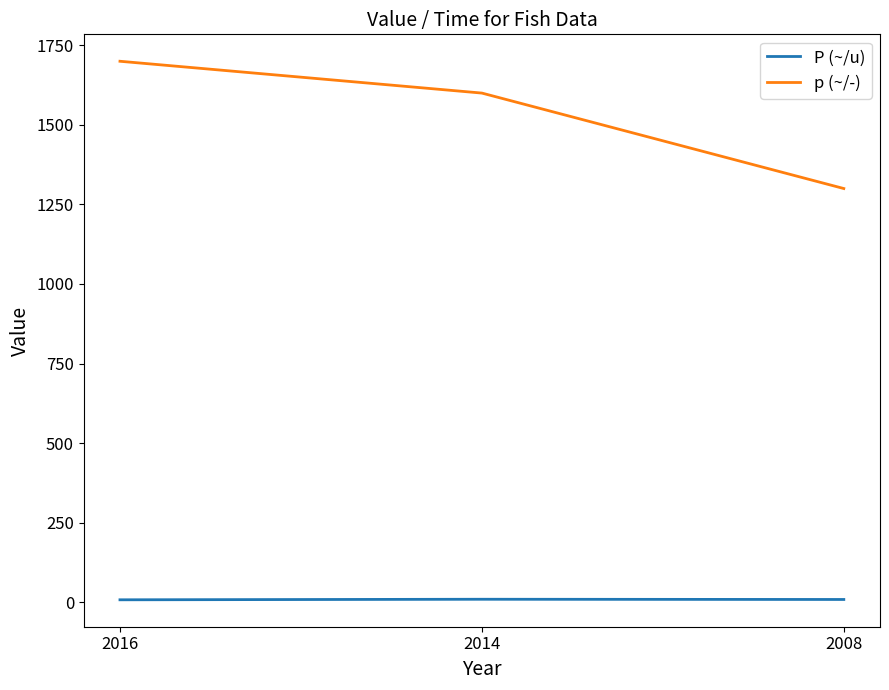

Which series has the largest range (max minus min)?

p (~/-)